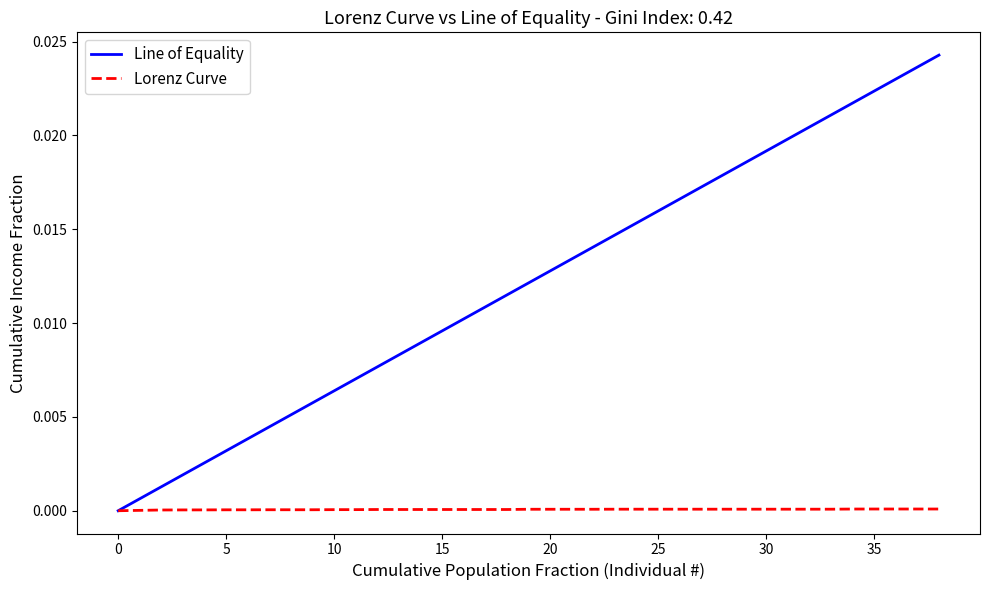

Which series has the largest range (max minus min)?

Line of Equality